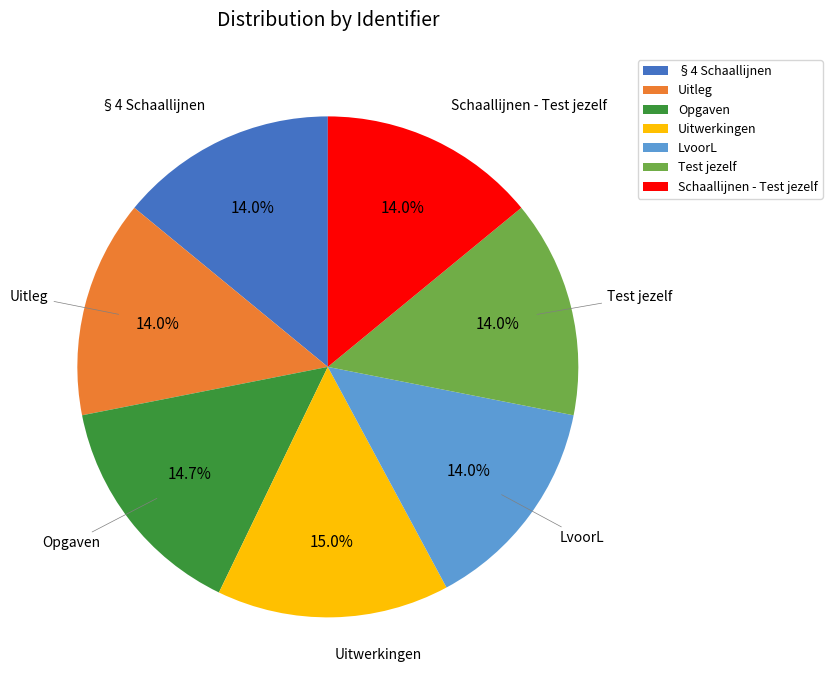

To the nearest percent, what portion does Uitleg represent?

14%